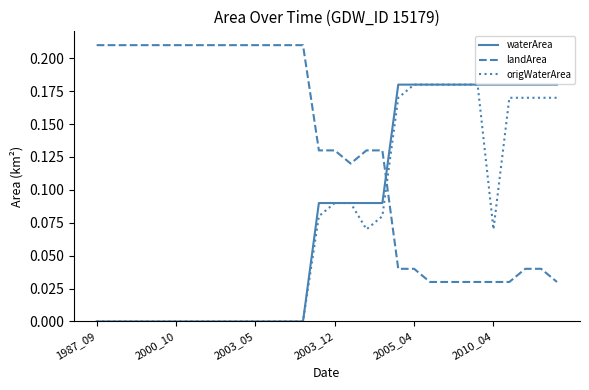

What are all the series names shown in the legend?

waterArea, landArea, origWaterArea